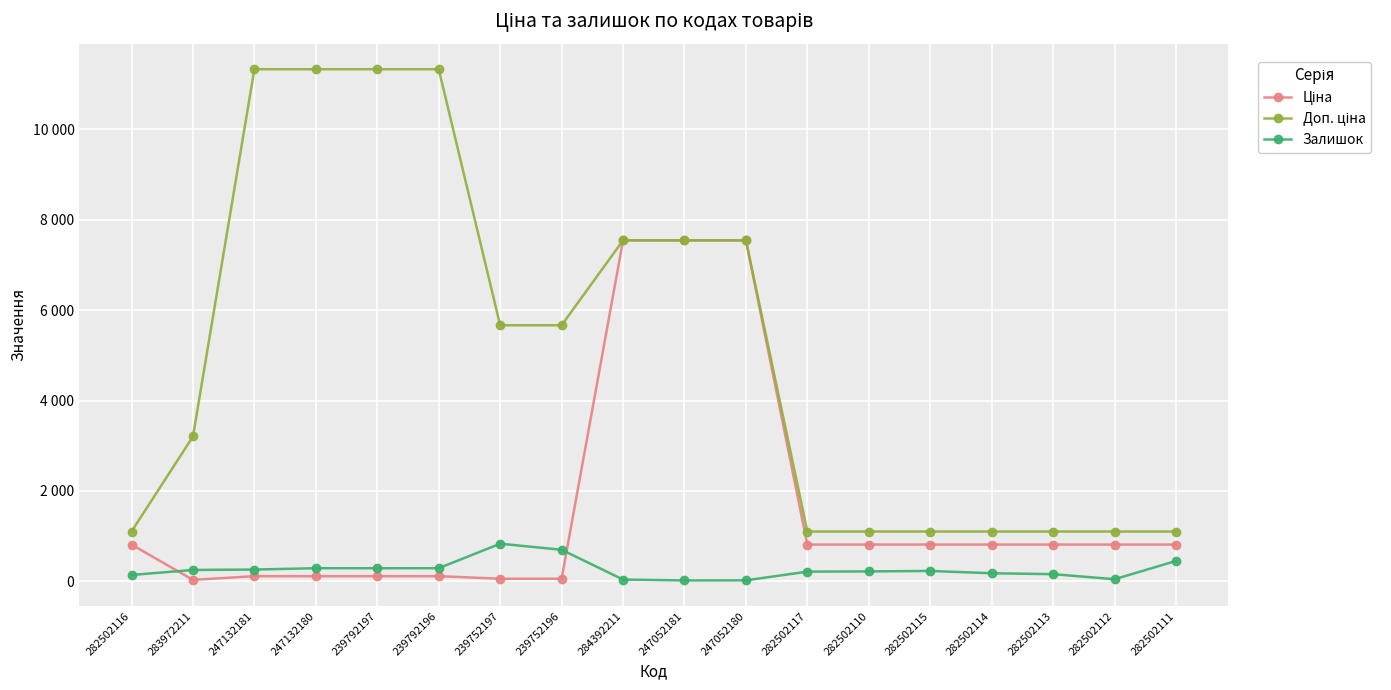

Is this an area chart (filled region under the line)?

No